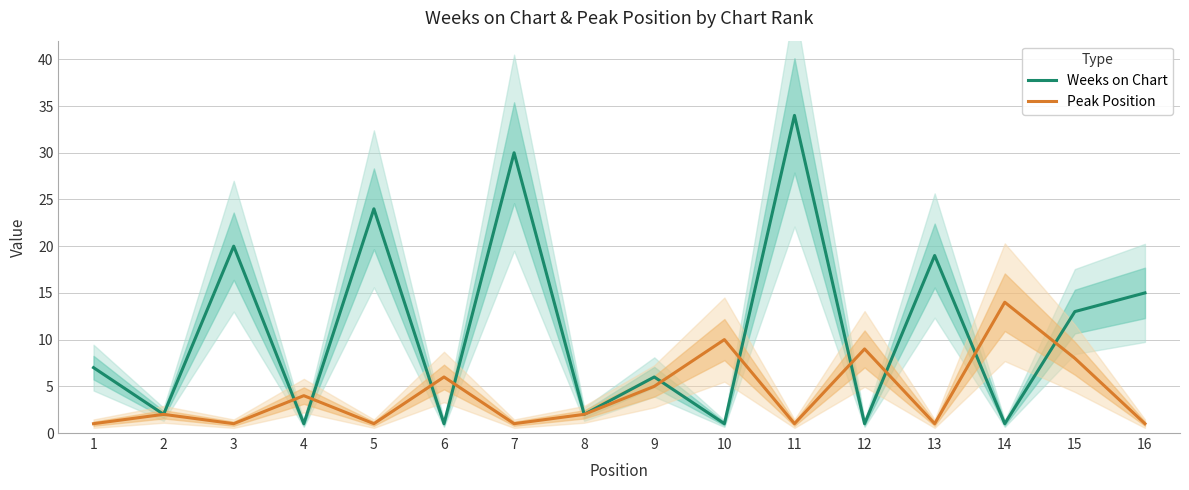

Which has a higher value, 11 or 10?

11